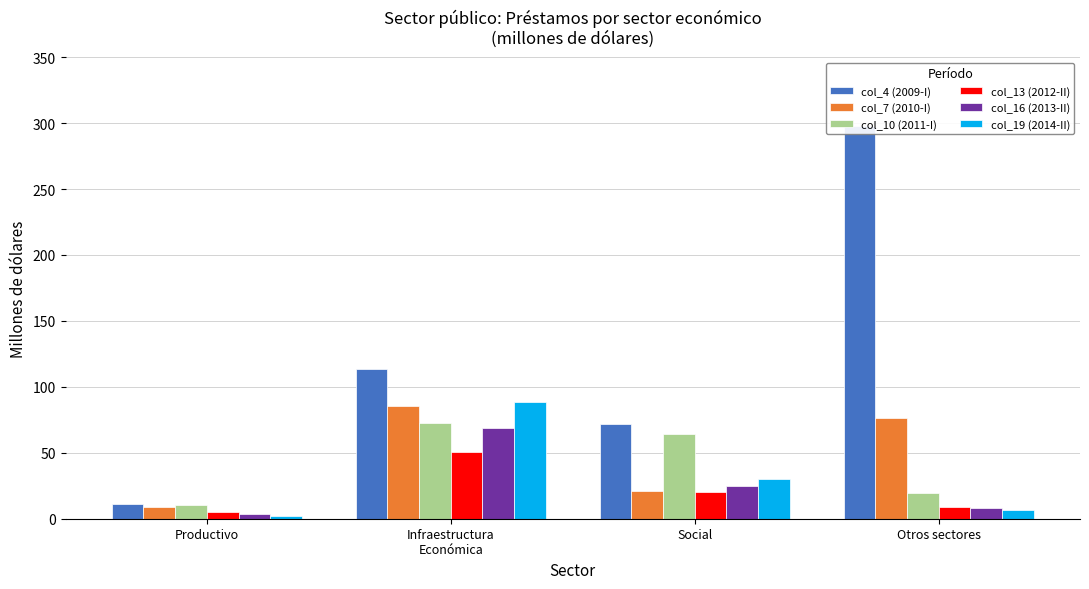

At which label is col_19 (2014-II) closest to 45?

Social